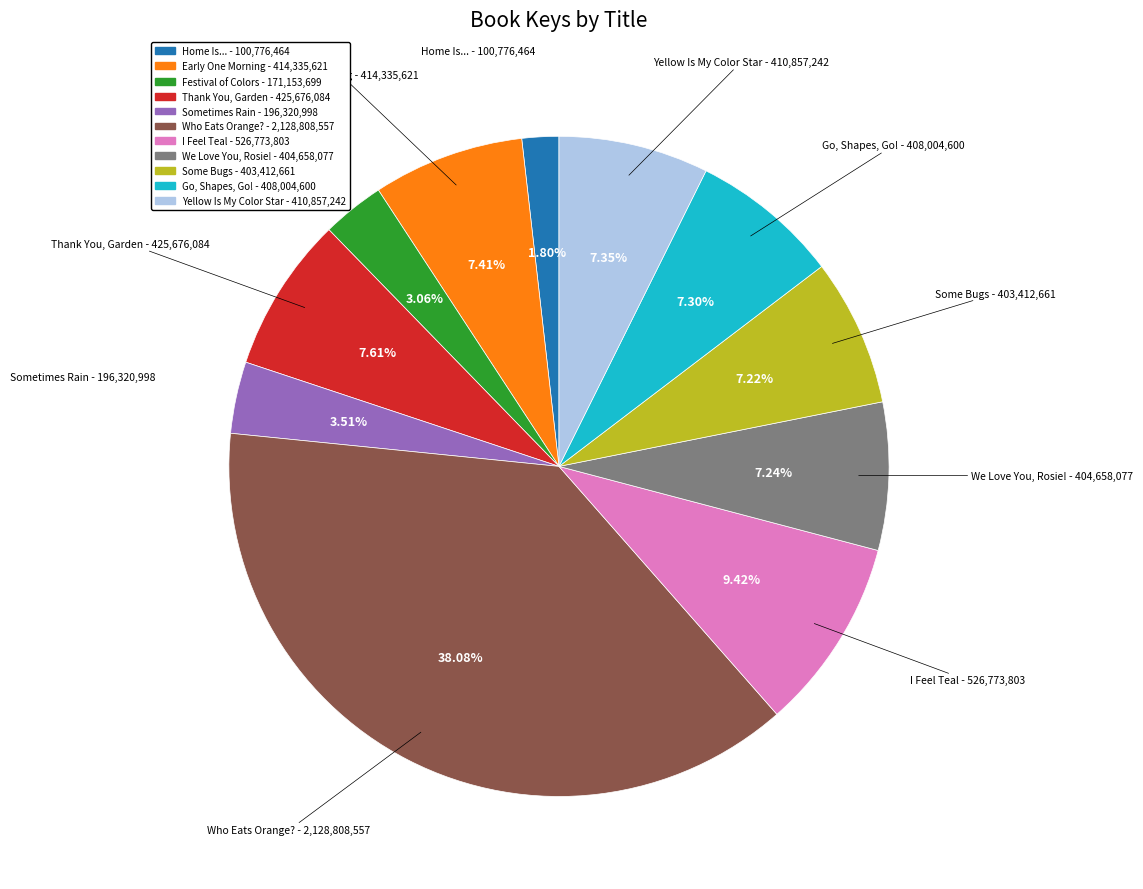

Which slice is the largest?

Who Eats Orange?